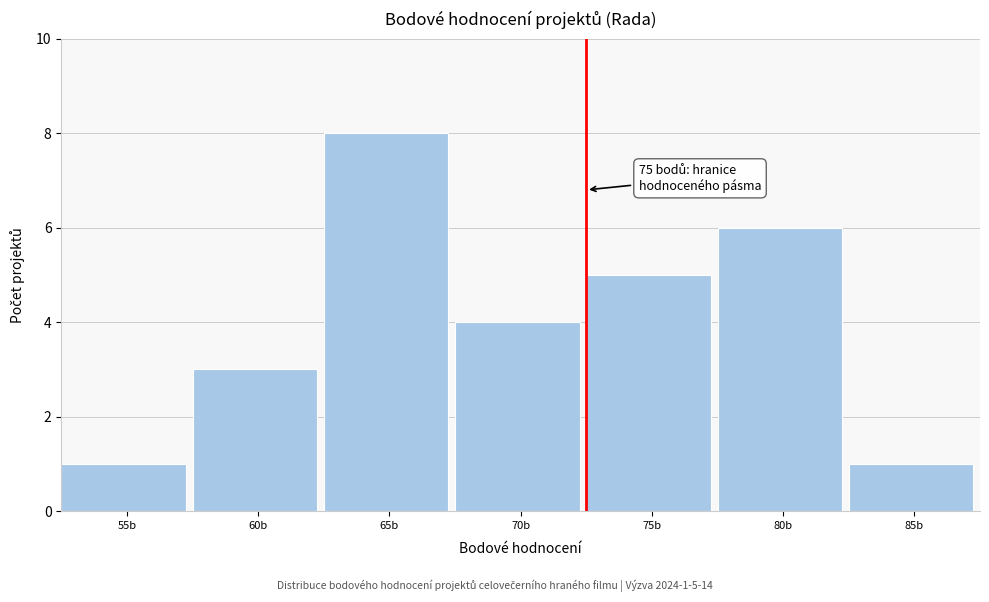

Reading left to right, list all the values displayed in this chart.

55b=1	60b=3	65b=8	70b=4	75b=5	80b=6	85b=1